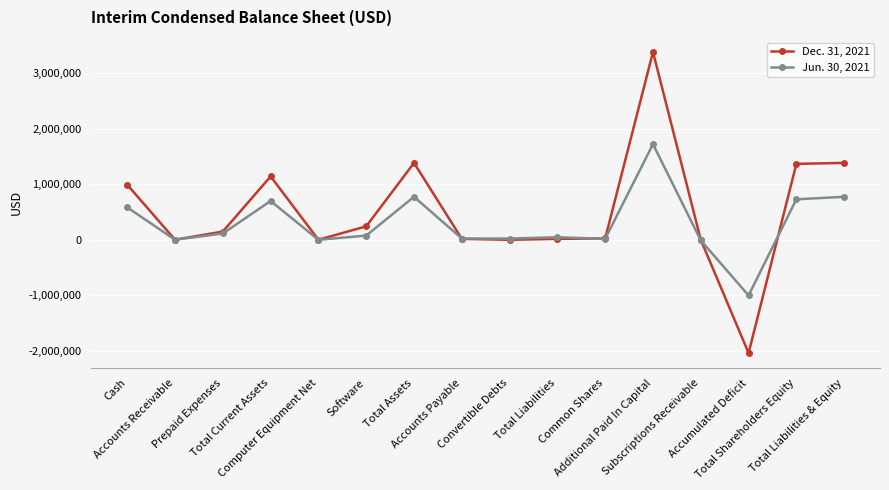

What is the average value of the Dec. 31, 2021 series?

503454